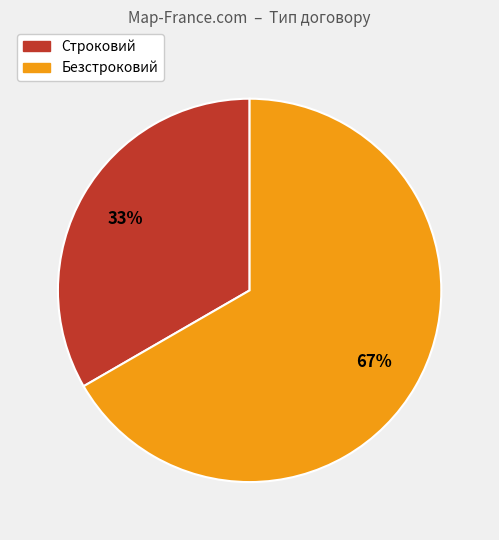

Combined, do Безстроковий and Строковий account for over 50%?

Yes